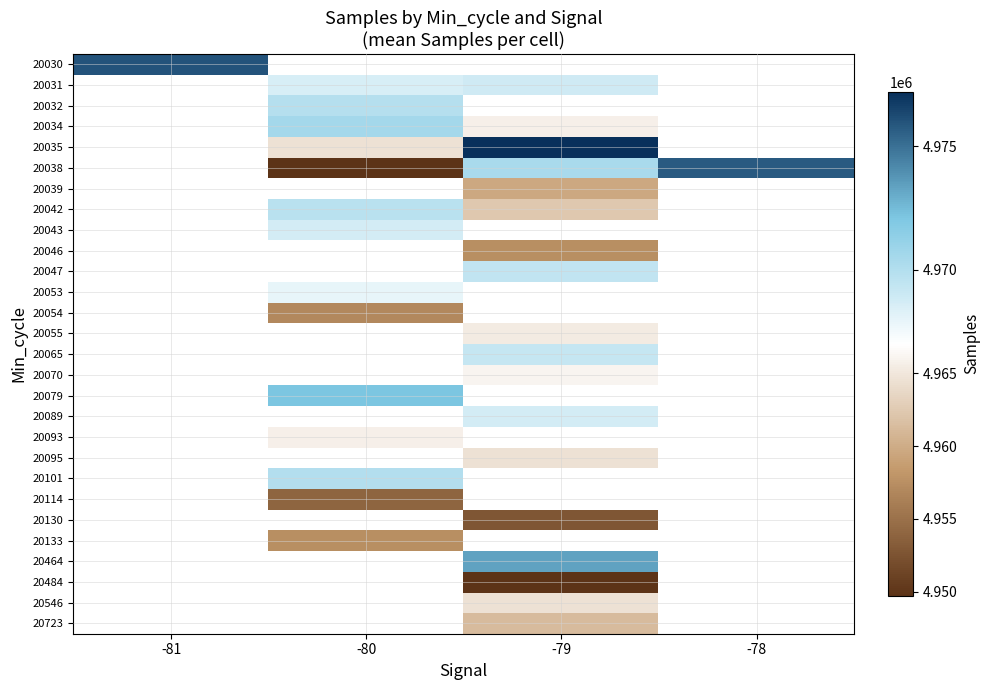

What is the smallest value displayed?

4949735.0